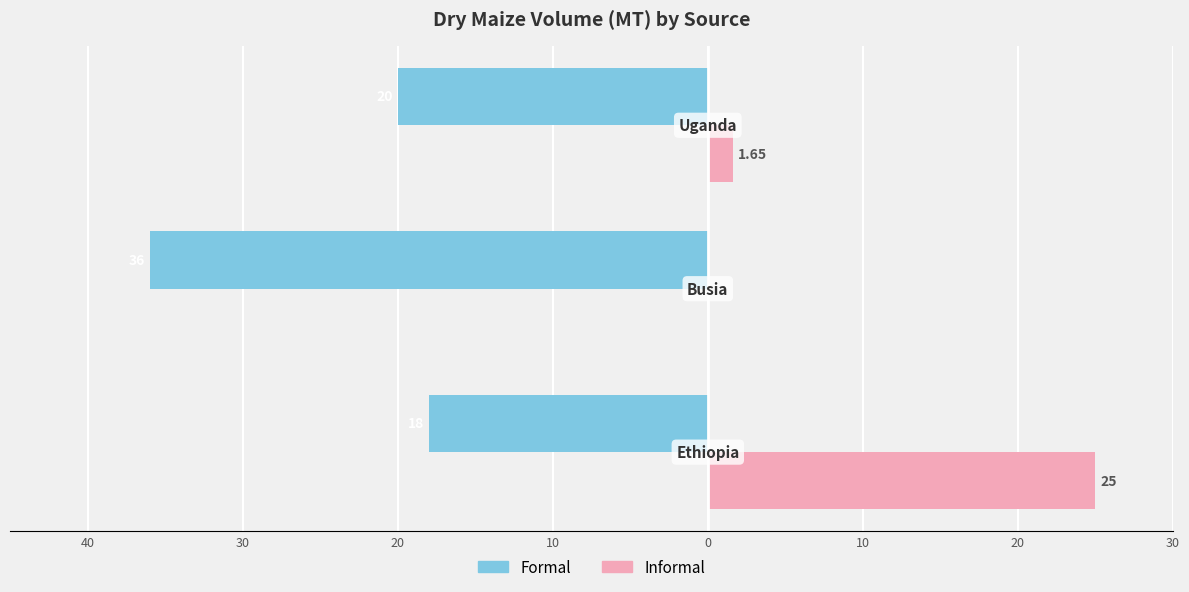

What are all the series names shown in the legend?

Formal, Informal